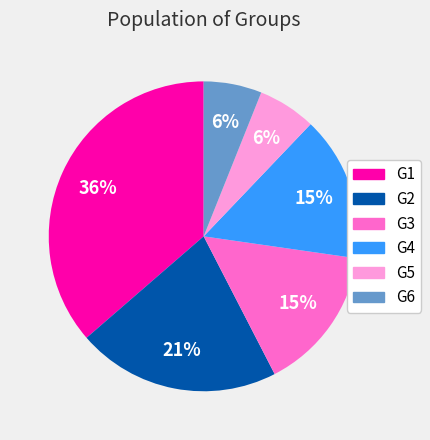

To the nearest percent, what is the difference between the largest and smallest slice percentages?

30%